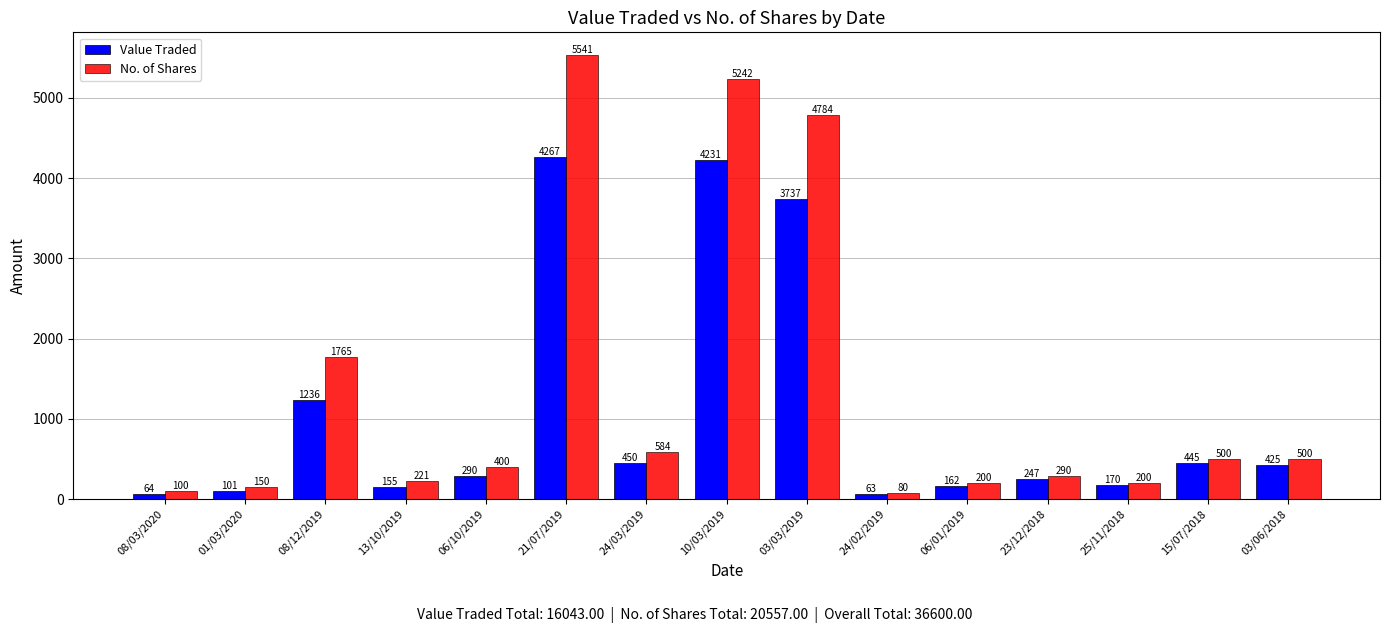

The No. of Shares series shows 138 at 24/03/2019. True or false?

False